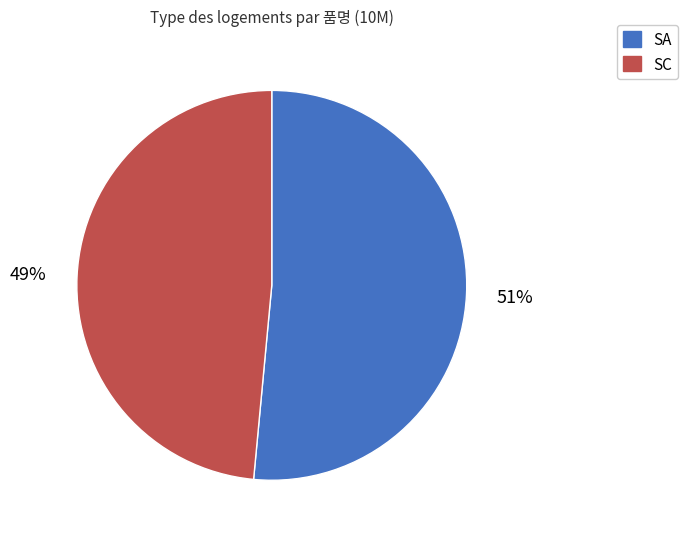

True or false: SC accounts for 42% of the total.

False